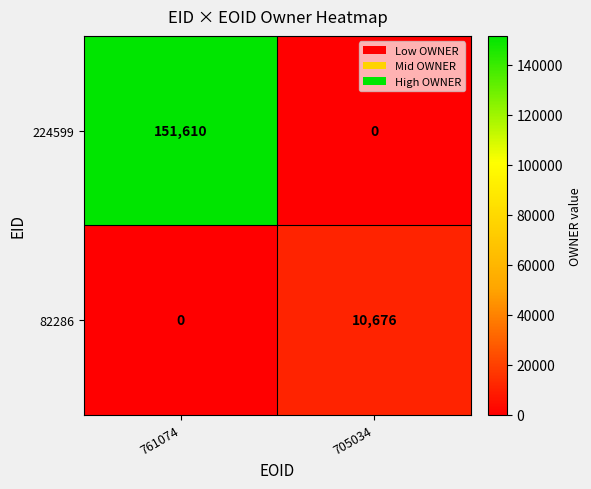

Reading left to right, what are all the values shown in this chart?

224599: 761074=151610	705034=0
82286: 761074=0	705034=10676